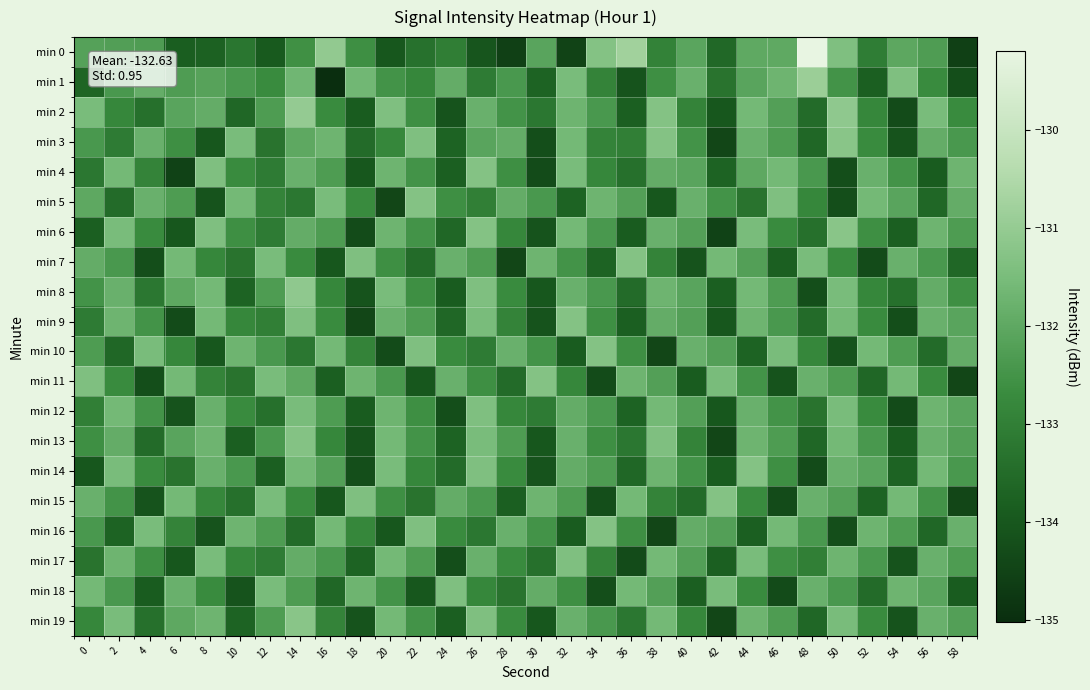

At which category does the chart reach its peak across all series?

48